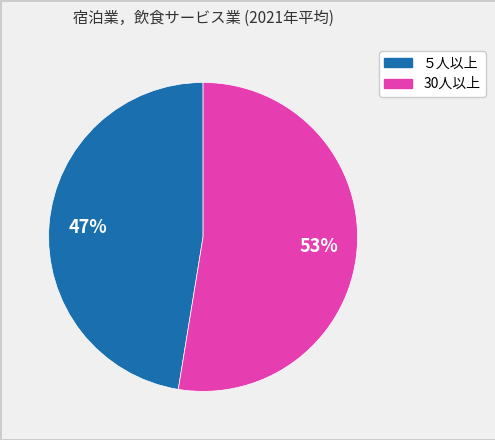

Between ５人以上 and 30人以上, which is larger?

30人以上